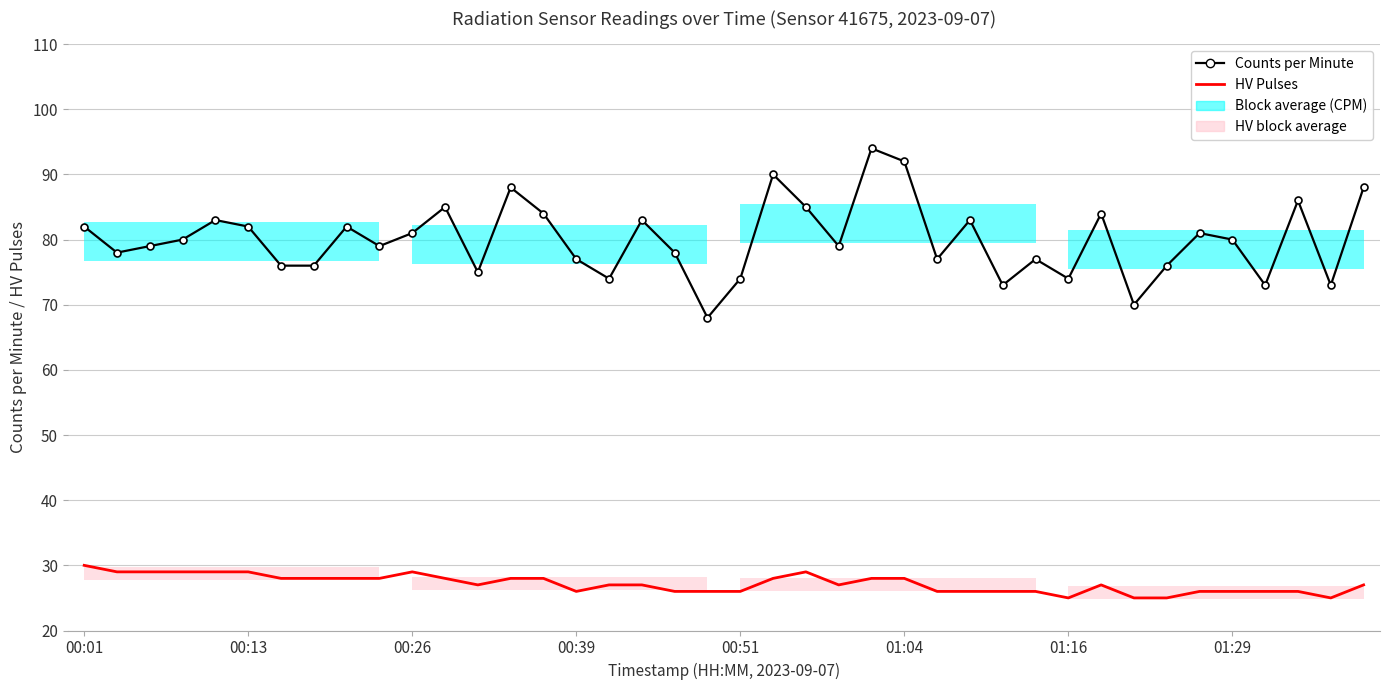

In Counts per Minute, how many points are lower than both neighbors (excluding endpoints)?

12